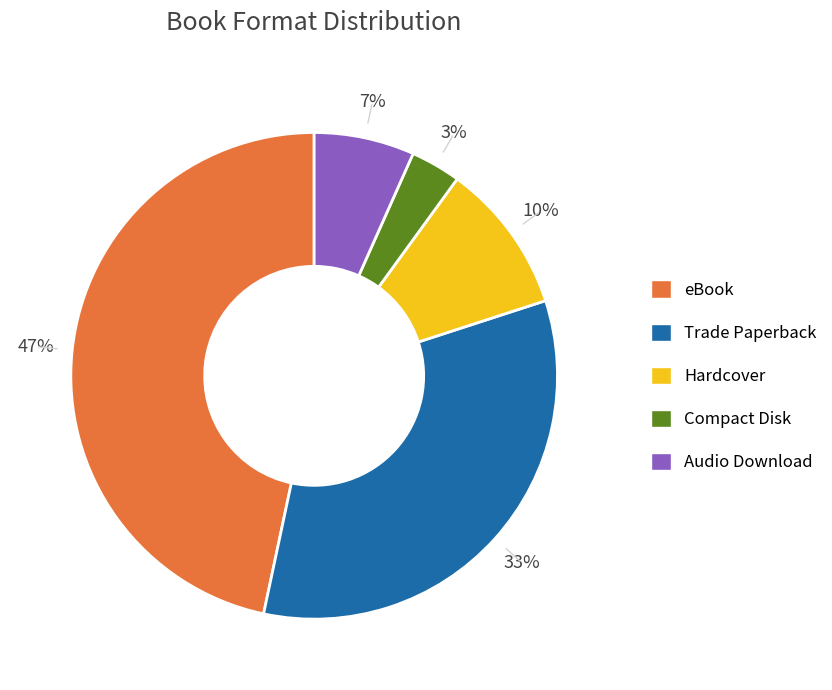

Does any single category account for the majority?

No